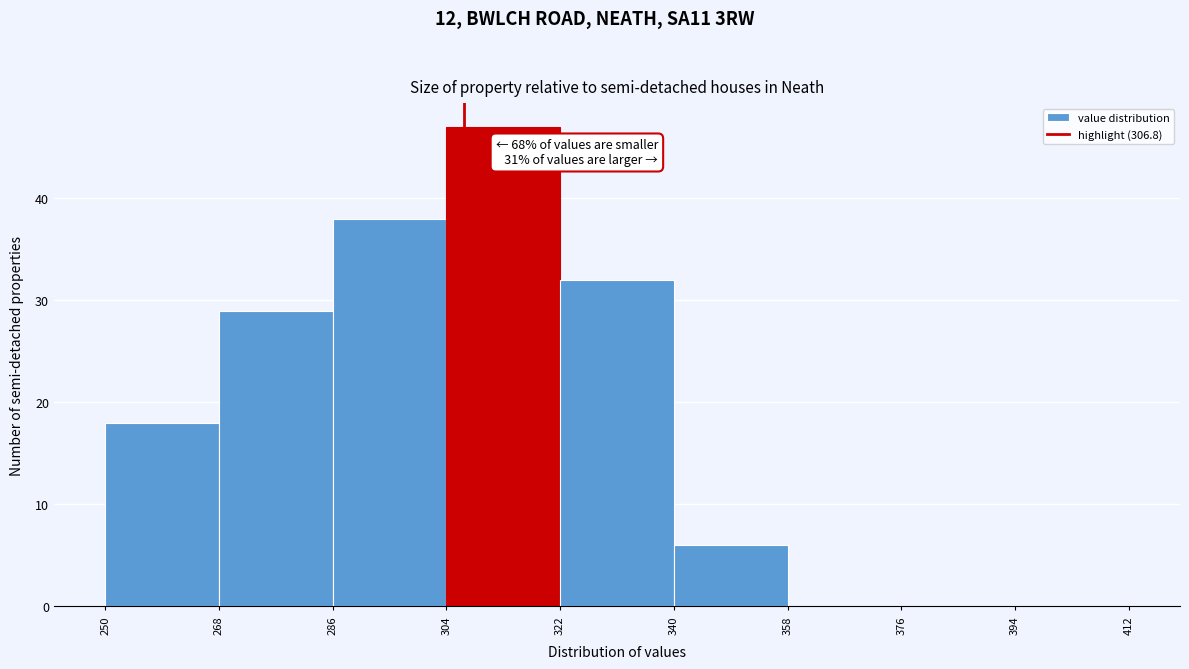

Over which range of the x-axis is the bar tallest?

304 to 322